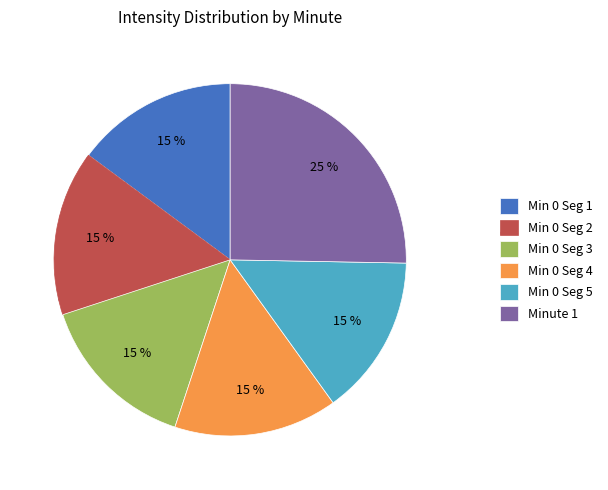

Which slice is the largest?

Minute 1